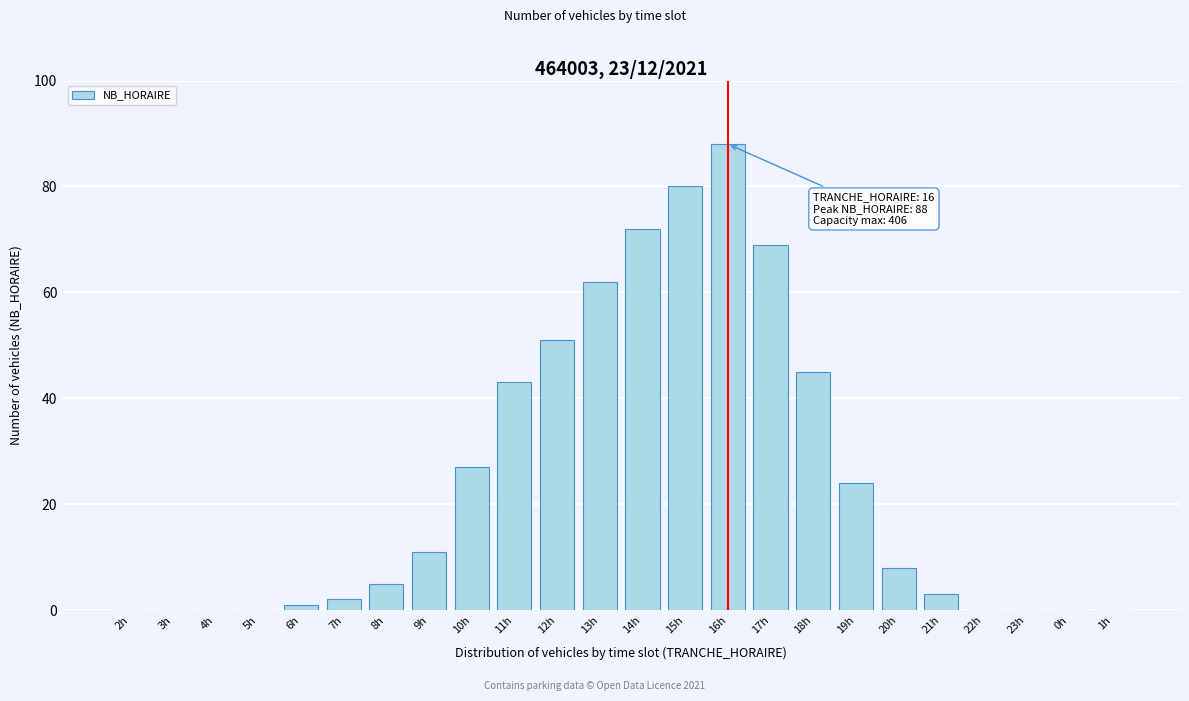

Reading right to left, transcribe all the data shown in this chart.

1h=0	0h=0	23h=0	22h=0	21h=3	20h=8	19h=24	18h=45	17h=69	16h=88	15h=80	14h=72	13h=62	12h=51	11h=43	10h=27	9h=11	8h=5	7h=2	6h=1	5h=0	4h=0	3h=0	2h=0